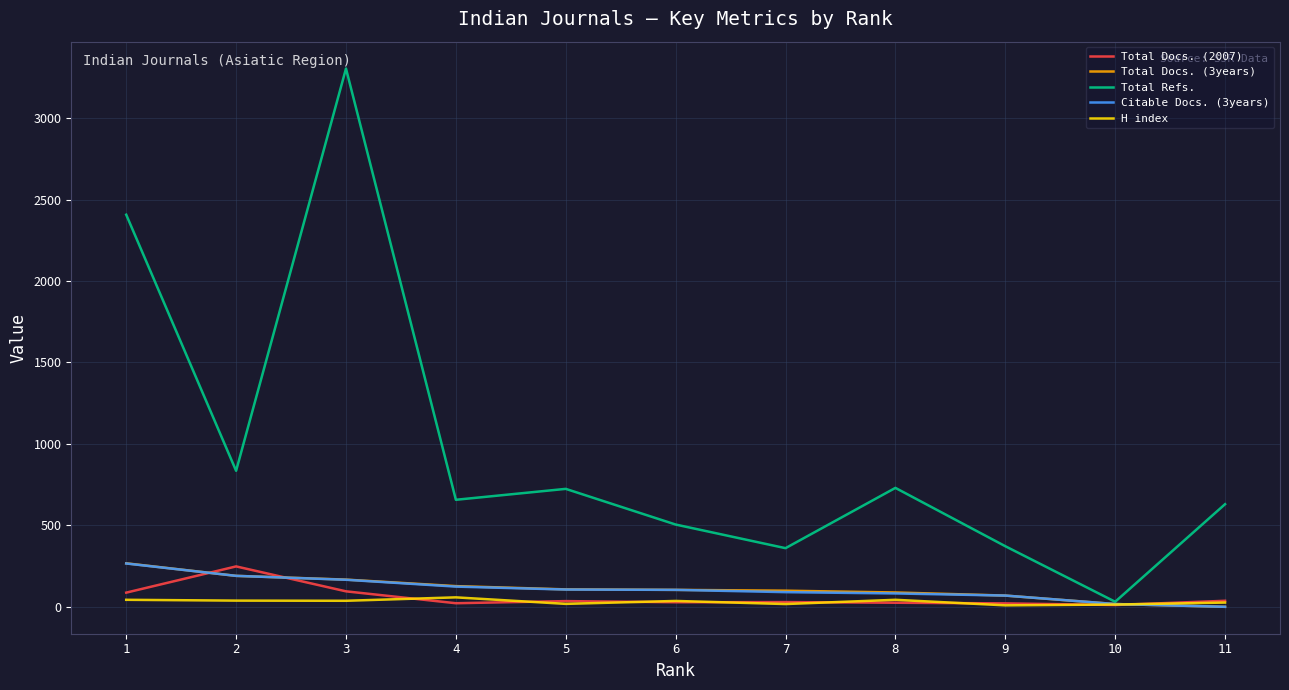

True or false: Total Docs. (2007) and H index intersect in this chart.

True